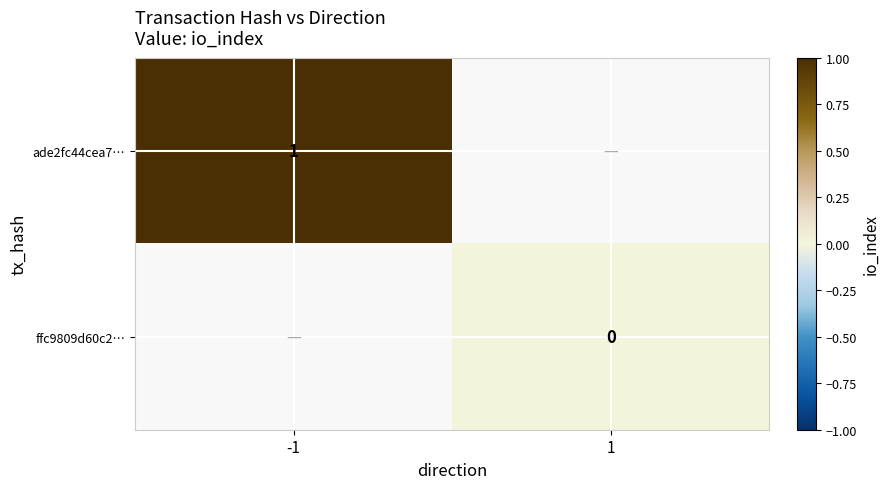

The value of ade2fc44cea7… at -1 is 1. True or false?

True